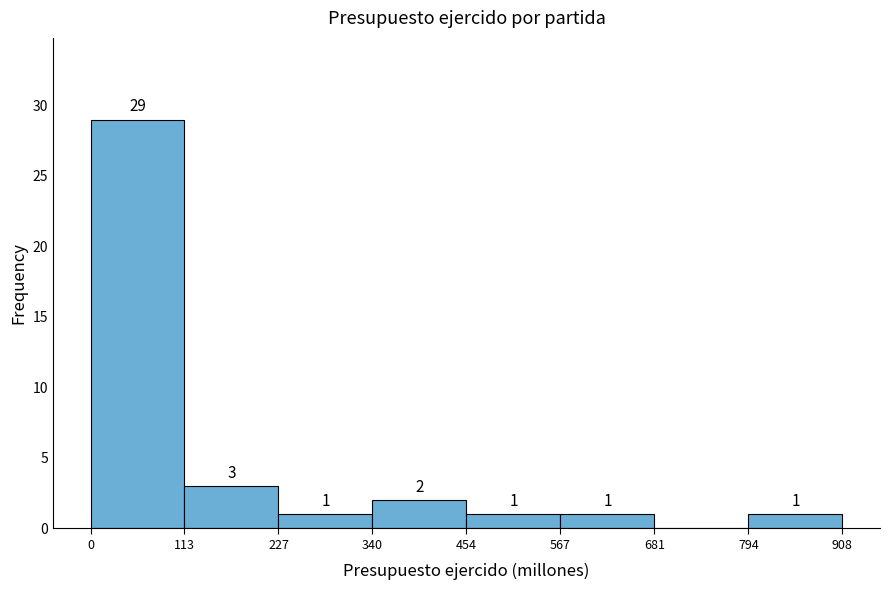

Which range on the x-axis has the tallest bar?

0 to 113